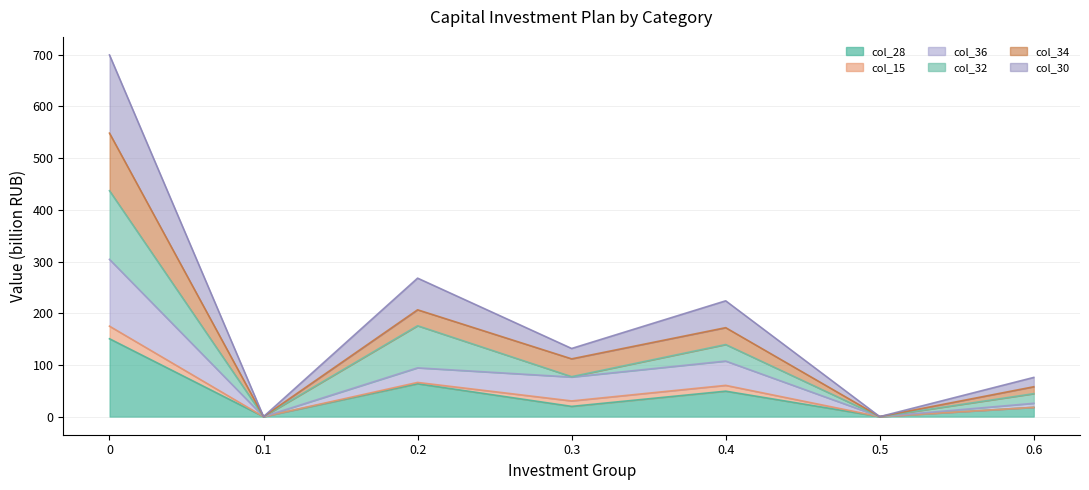

What is the difference between the col_34 values at 0.1 and 0.2?

206.6